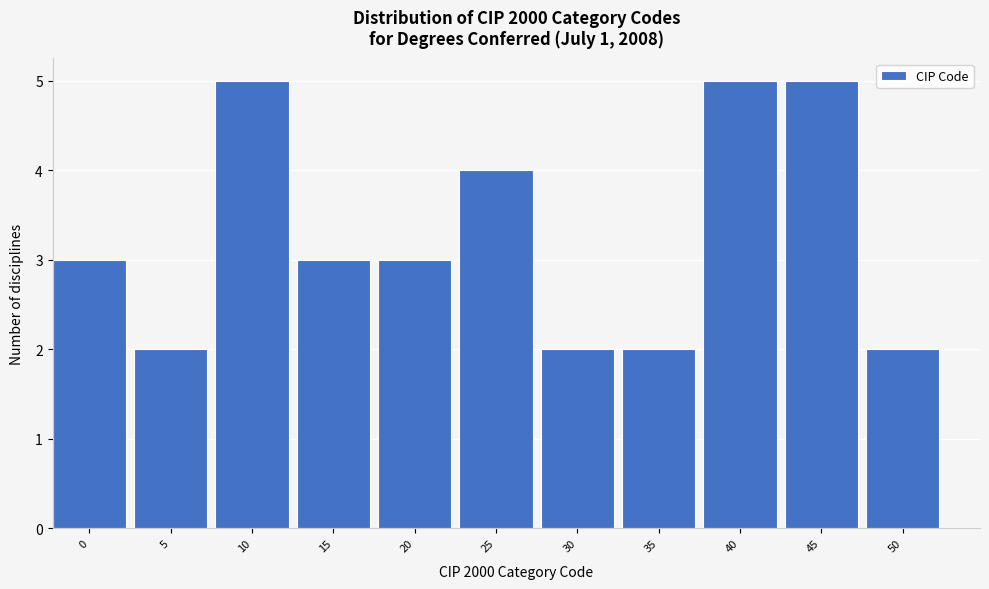

Reading left to right, list all the values displayed in this chart.

3	2	5	3	3	4	2	2	5	5	2